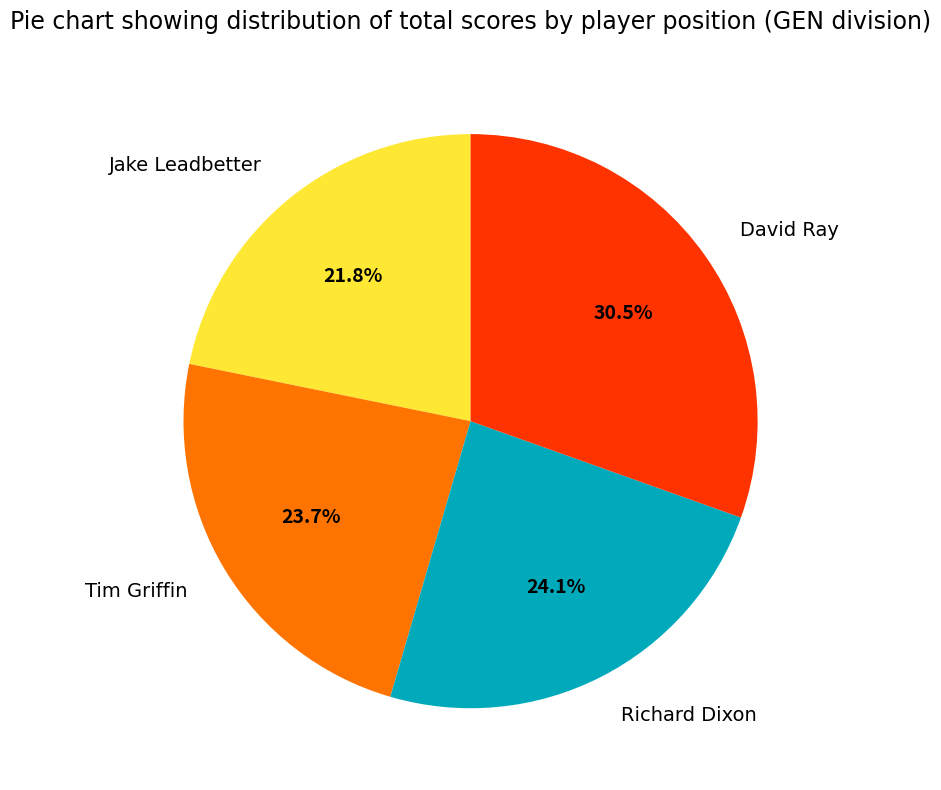

How many slices are in this pie chart?

4